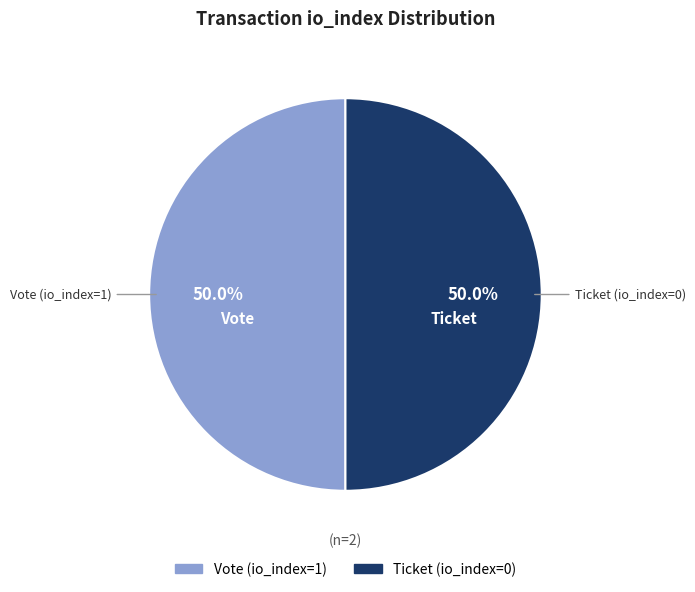

How much of the chart is everything except Vote (io_index=1)?

50.0%